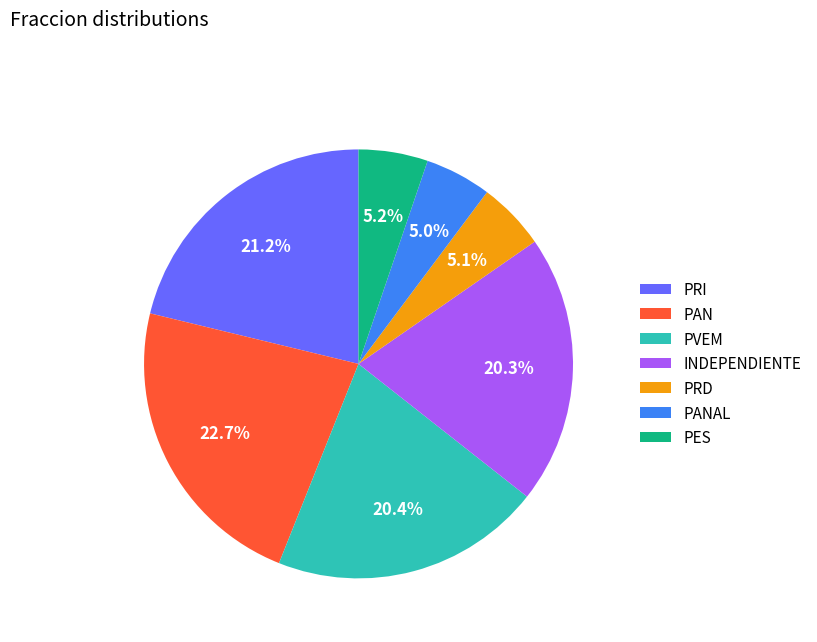

Which category has the biggest portion of the pie?

PAN